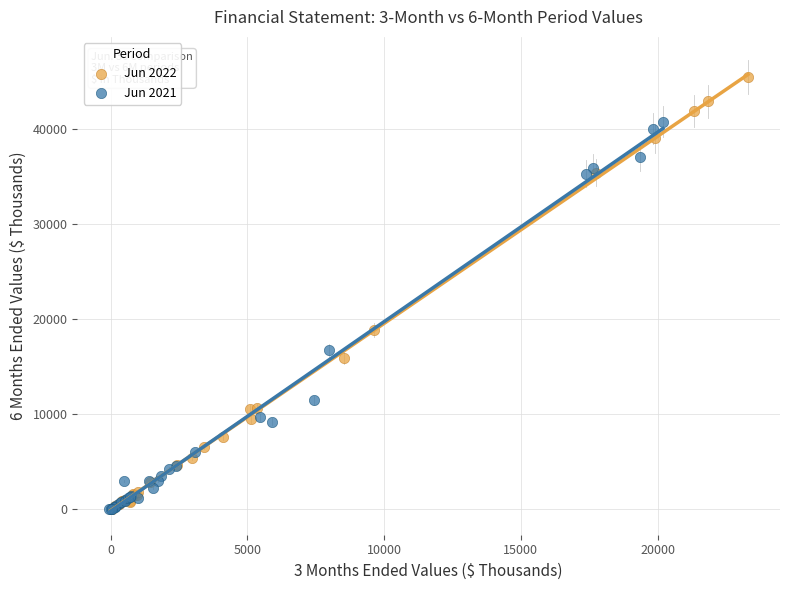

Which series has the largest Y range (max minus min)?

Jun 2022